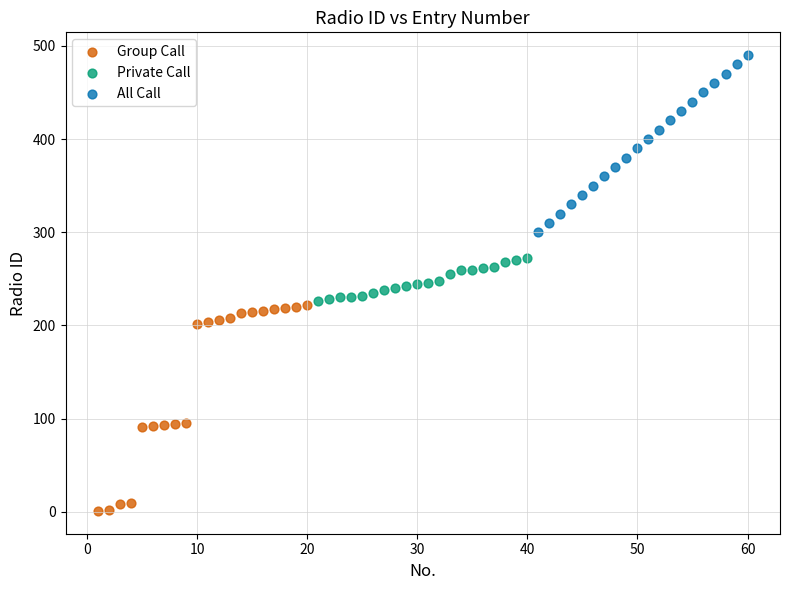

What are all the series names shown in the legend?

Group Call, Private Call, All Call